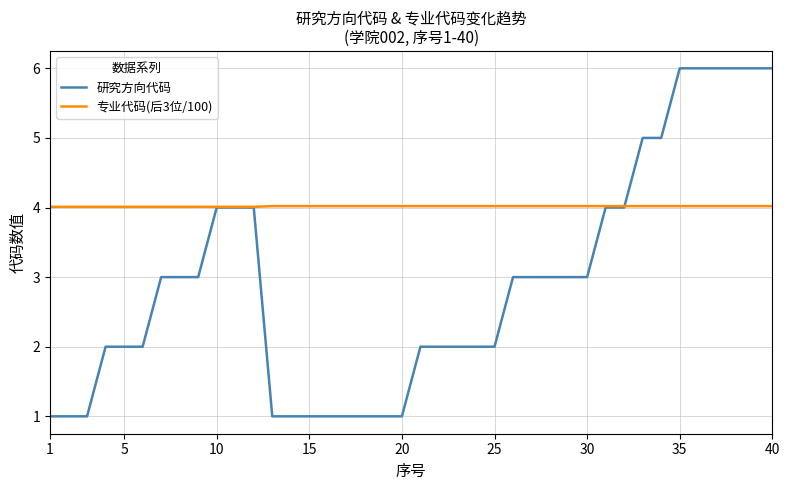

List the series in order of their overall mean, lowest first.

研究方向代码, 专业代码(后3位/100)